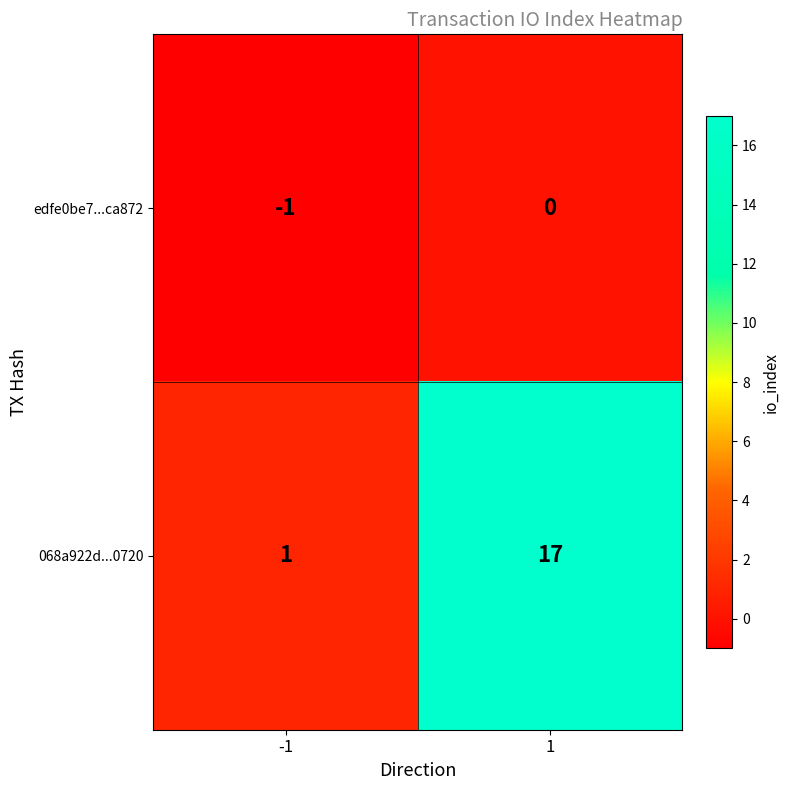

What is the difference between the maximum and minimum values in the 068a922d...0720 series?

16